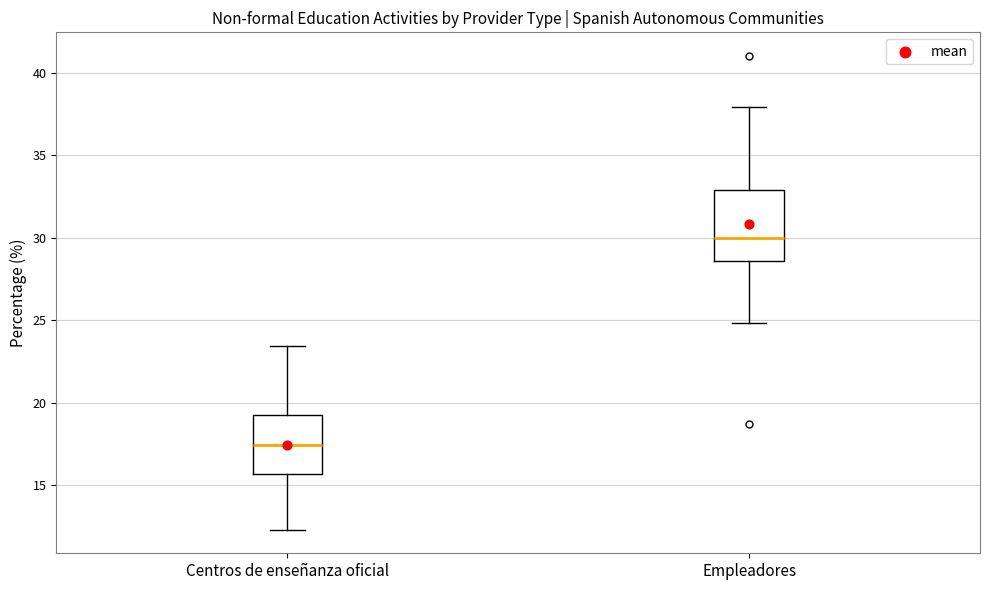

Where is the upper edge of the box for Centros de enseñanza oficial on the y-axis? The values are not printed on the chart, so give them approximately, as read against the axis.

19.5